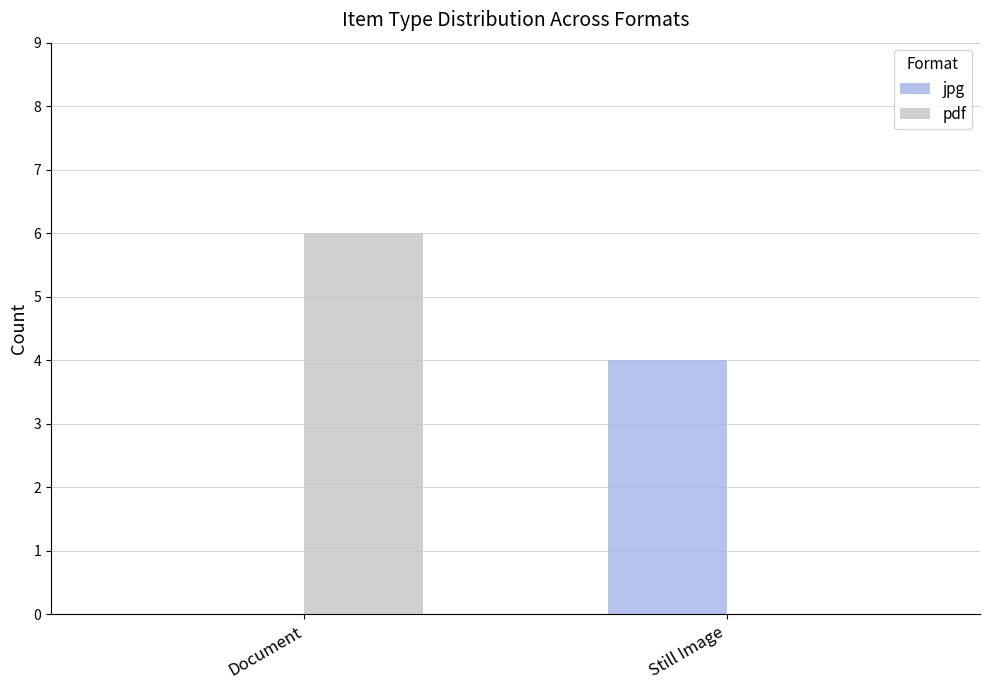

Count the number of data series in this chart.

2